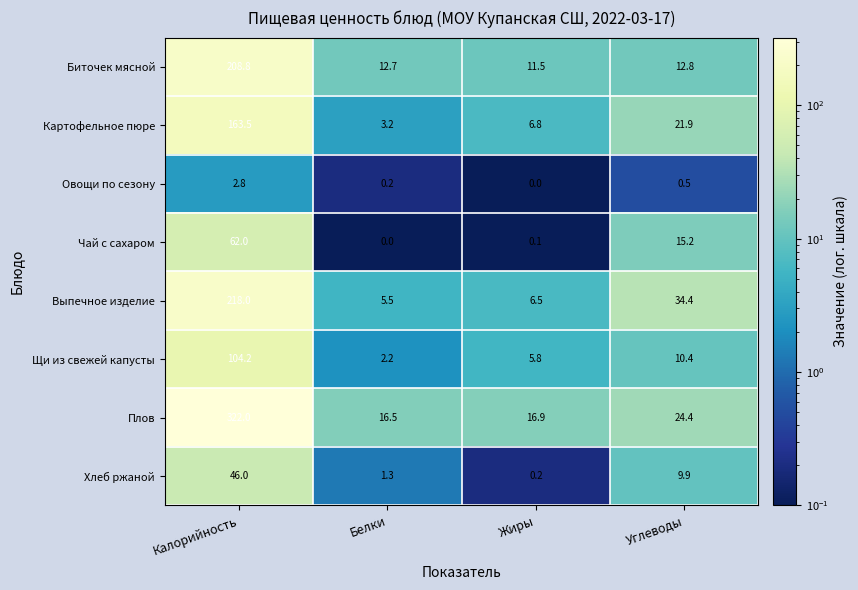

What is the difference between the second highest and minimum values in the Плов series?

7.9